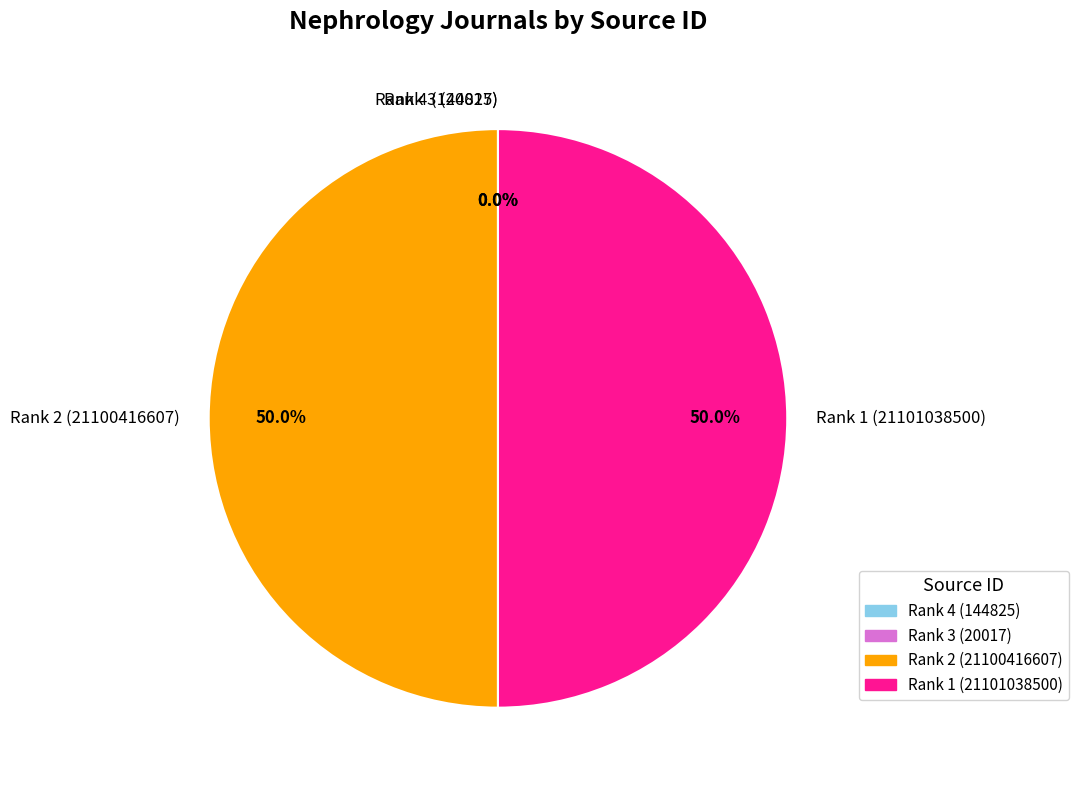

What percentage is NOT represented by Rank 1 (21101038500)?

50.0%